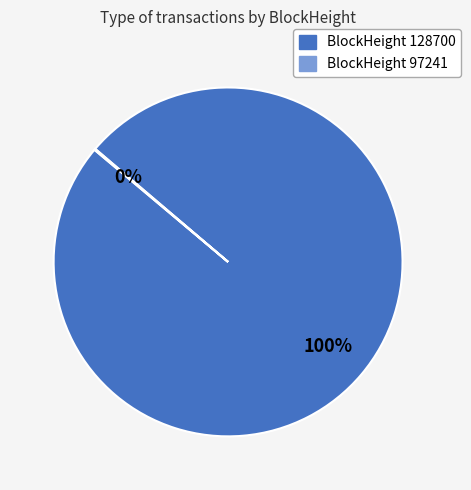

To the nearest percent, what is the average slice percentage?

50%